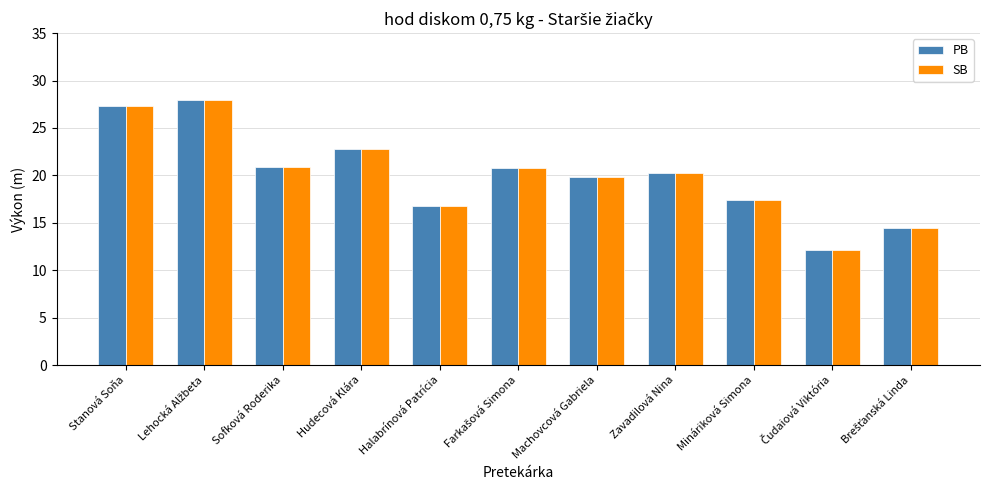

Read the SB value at Mináriková Simona.

17.4